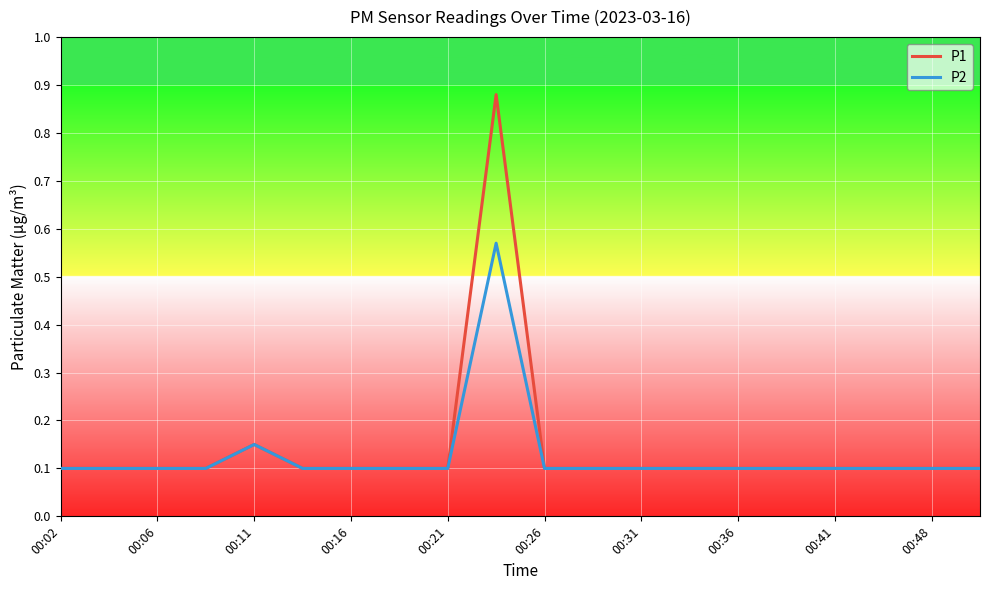

Which series has the widest spread of values?

P1